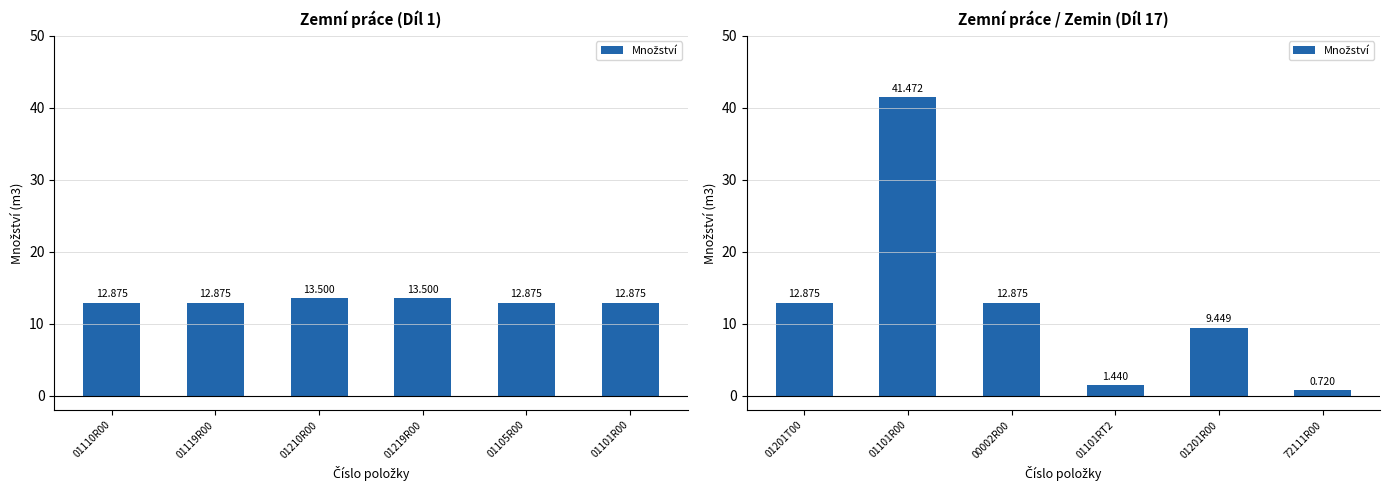

What is the ratio of the value at 01201T00 to the value at 00002R00?

1.0